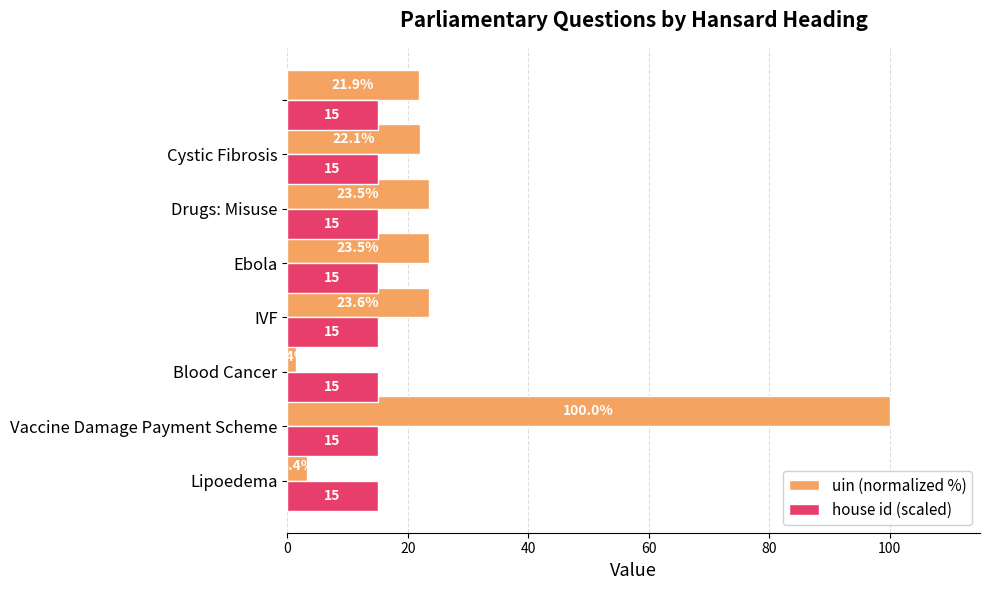

What is the highest value of the uin (normalized %) series?

100.0